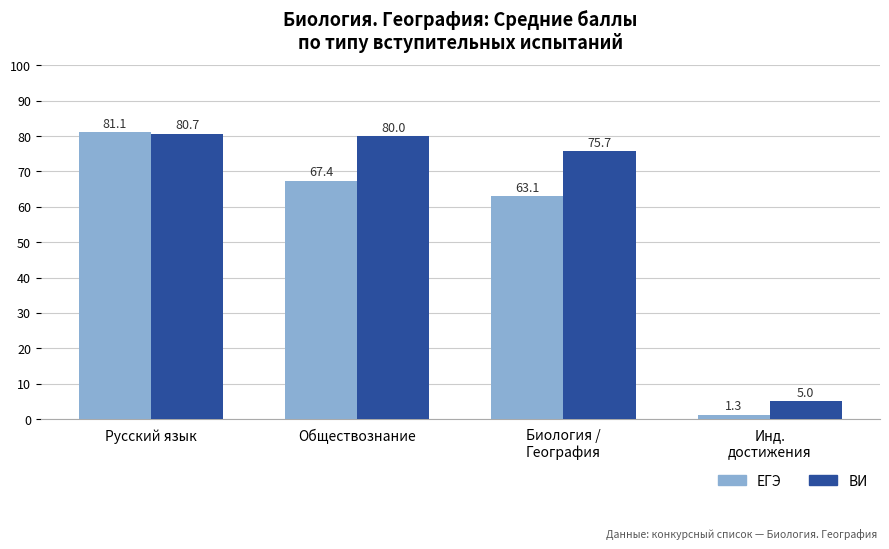

Reading right to left, extract all data points from this chart.

ЕГЭ: 1.3	63.1	67.4	81.1
ВИ: 5.0	75.7	80.0	80.7